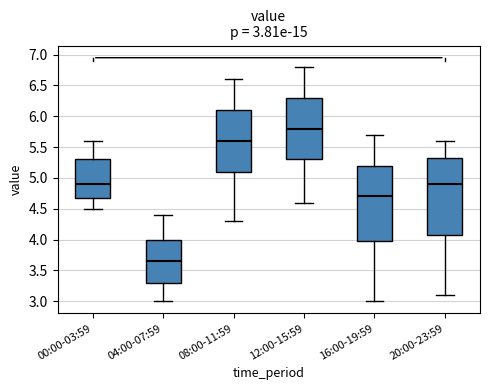

Which box has the lowest median line?

04:00-07:59